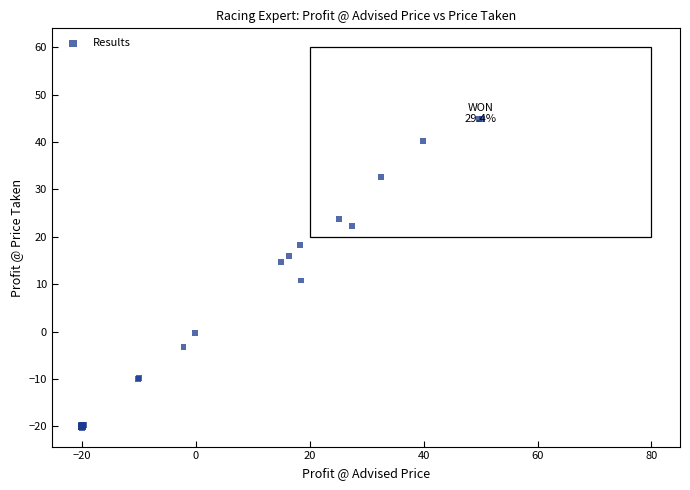

What Y value in the scatter plot is closest to 12?

10.8